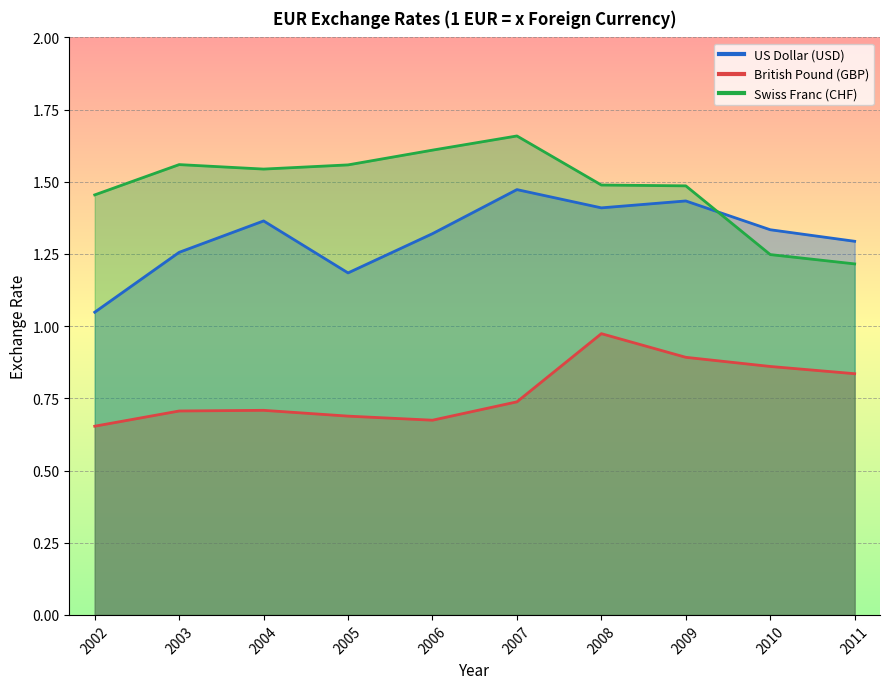

List the series in order of their peak value, lowest first.

British Pound (GBP), US Dollar (USD), Swiss Franc (CHF)